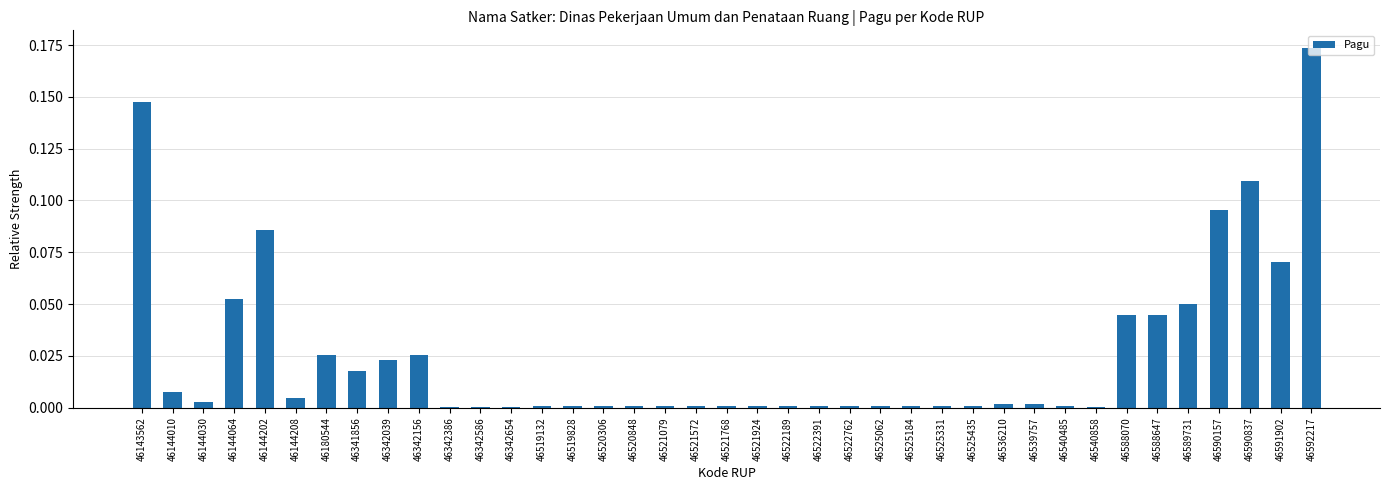

Which label corresponds to the largest value in the chart?

46592217